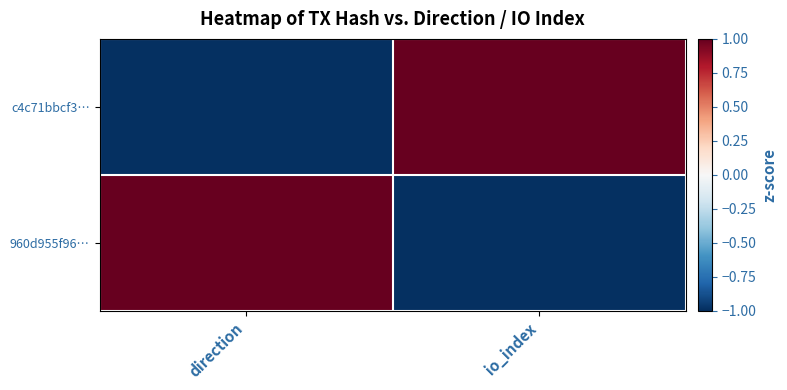

At which category is the sum across all series the highest?

direction